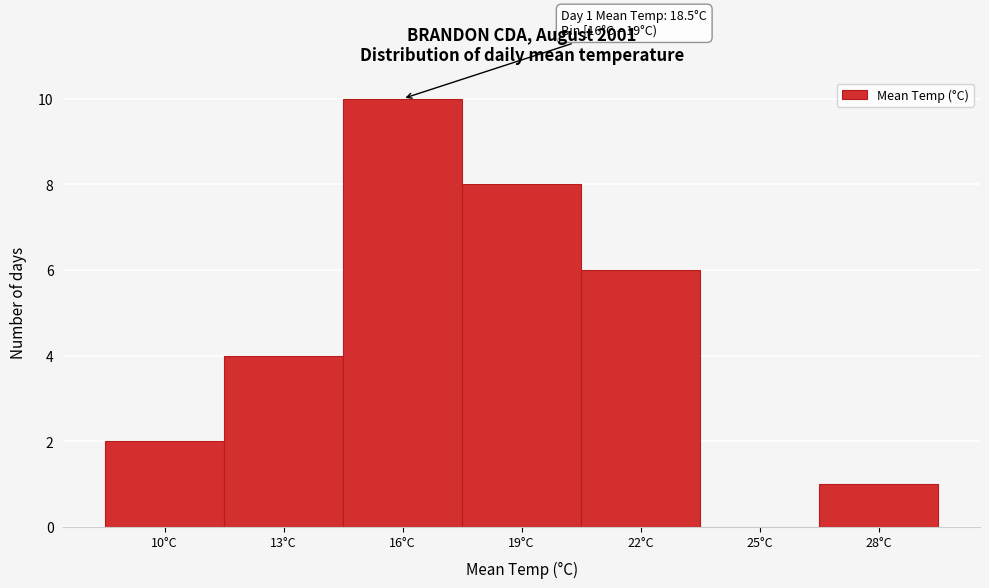

Reading right to left, list all the values displayed in this chart.

28°C=1	25°C=0	22°C=6	19°C=8	16°C=10	13°C=4	10°C=2